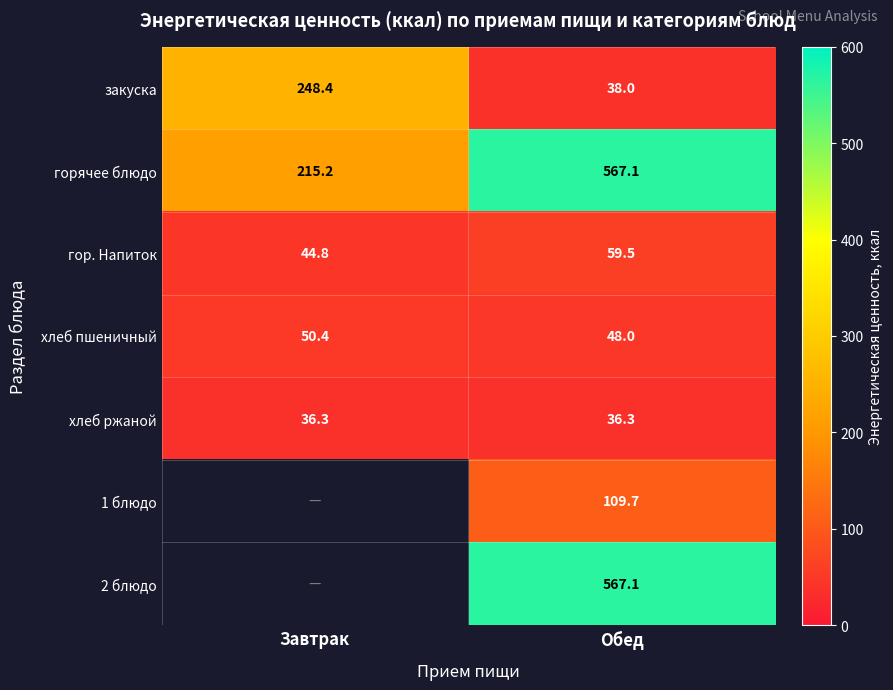

At which label does хлеб пшеничный reach its minimum?

Обед